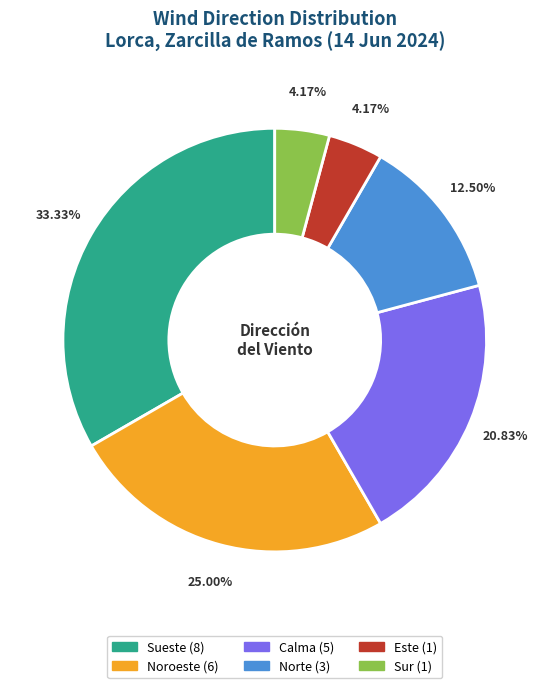

Is the sum of Este and Sur greater than half?

No